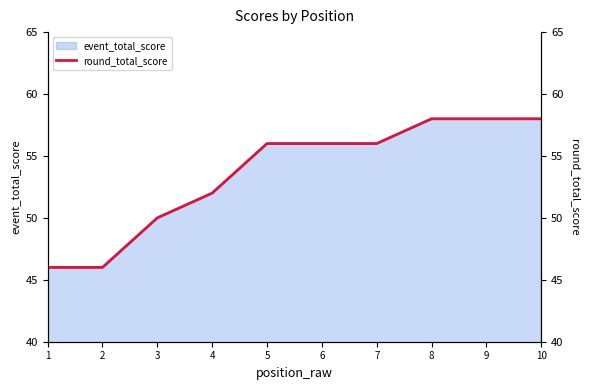

True or false: there are more than 1 points higher than both neighbors.

False